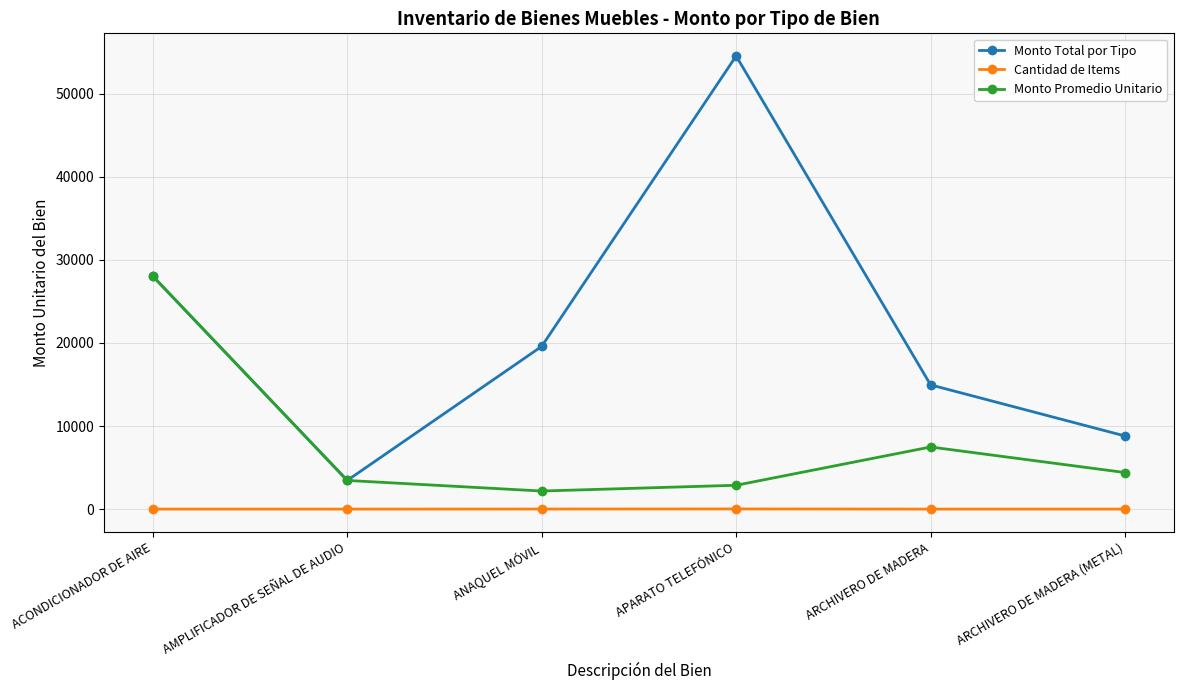

In Cantidad de Items, how many points are higher than both neighbors (excluding endpoints)?

1